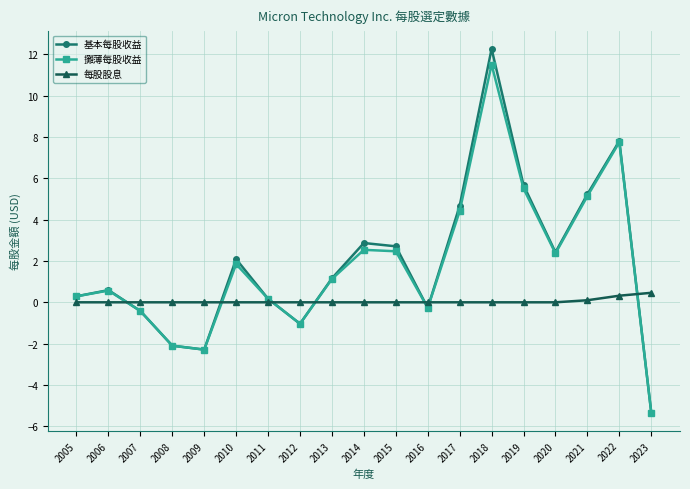

True or false: 每股股息 has a value of 0.0 at 2015.

True